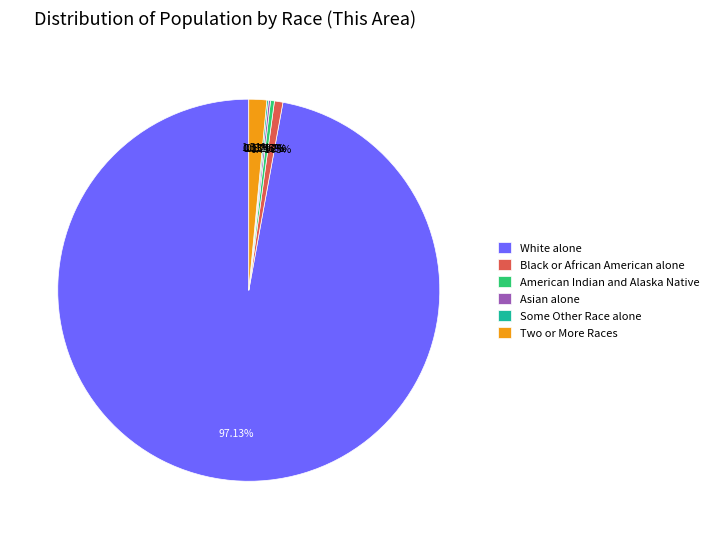

True or false: American Indian and Alaska Native accounts for 0% of the total.

True